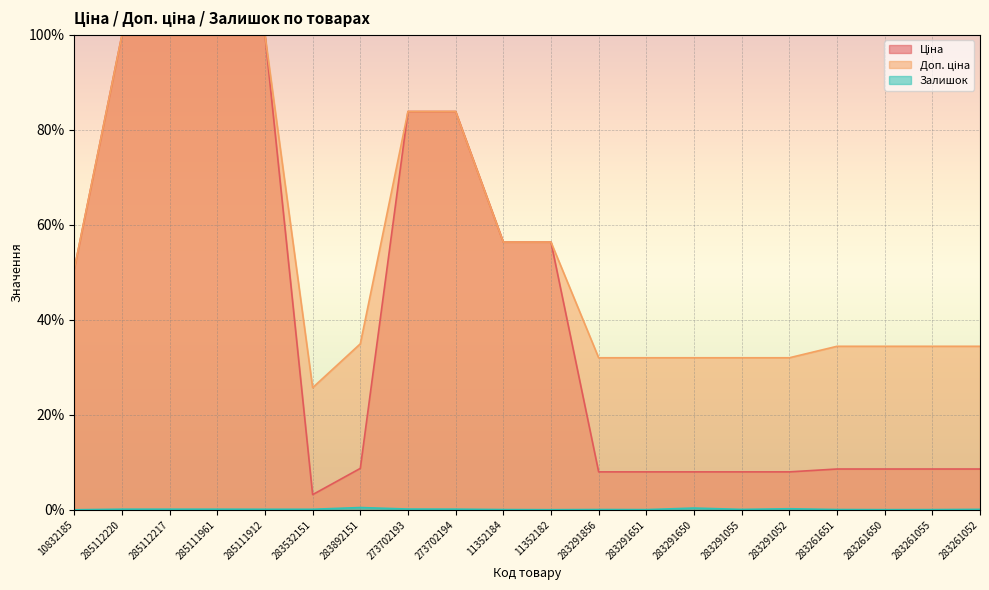

Which category has the lowest value across all series?

10832185